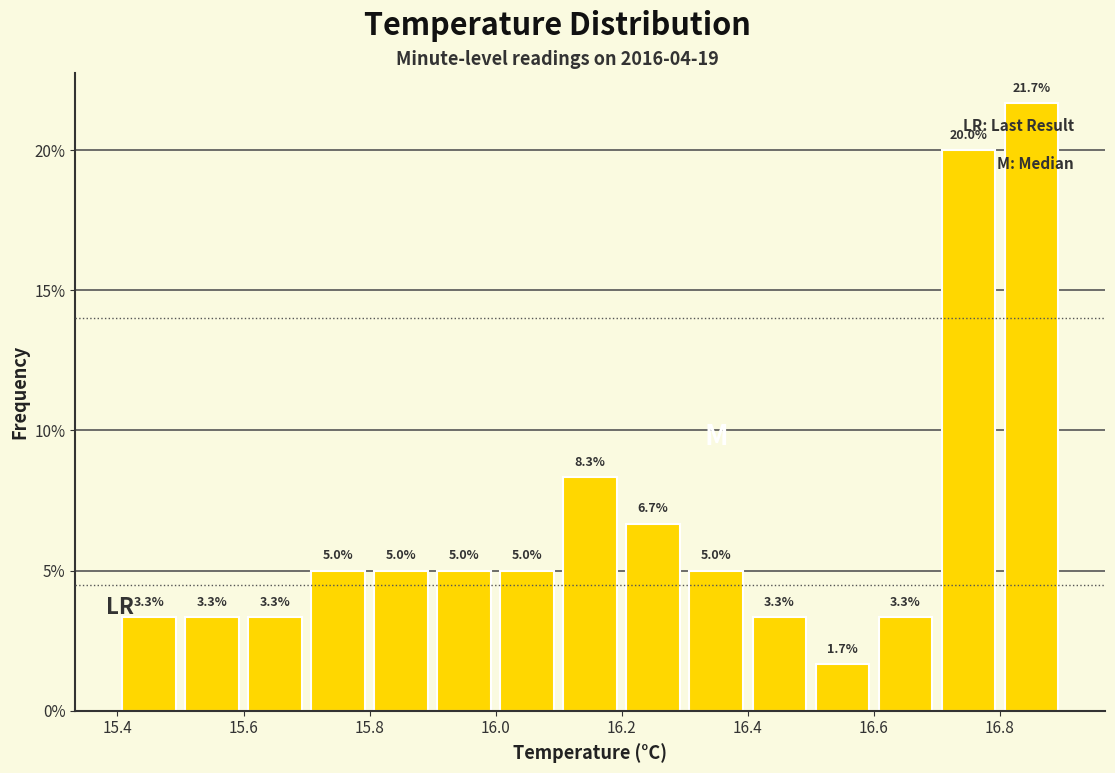

Over which range of the x-axis is the bar tallest?

16.8 to 16.9